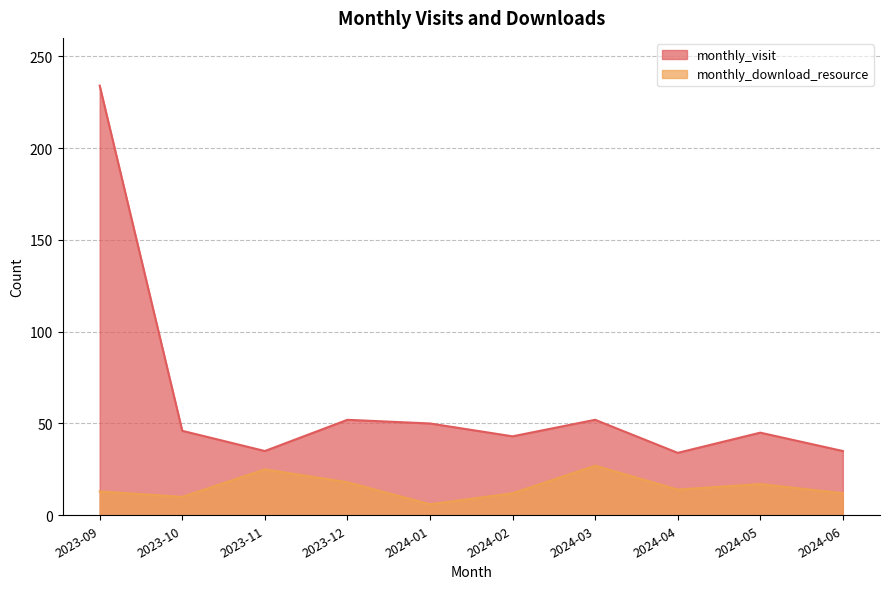

Rank the categories by monthly_visit value from lowest to highest.

2024-04, 2023-11, 2024-06, 2024-02, 2024-05, 2023-10, 2024-01, 2023-12, 2024-03, 2023-09